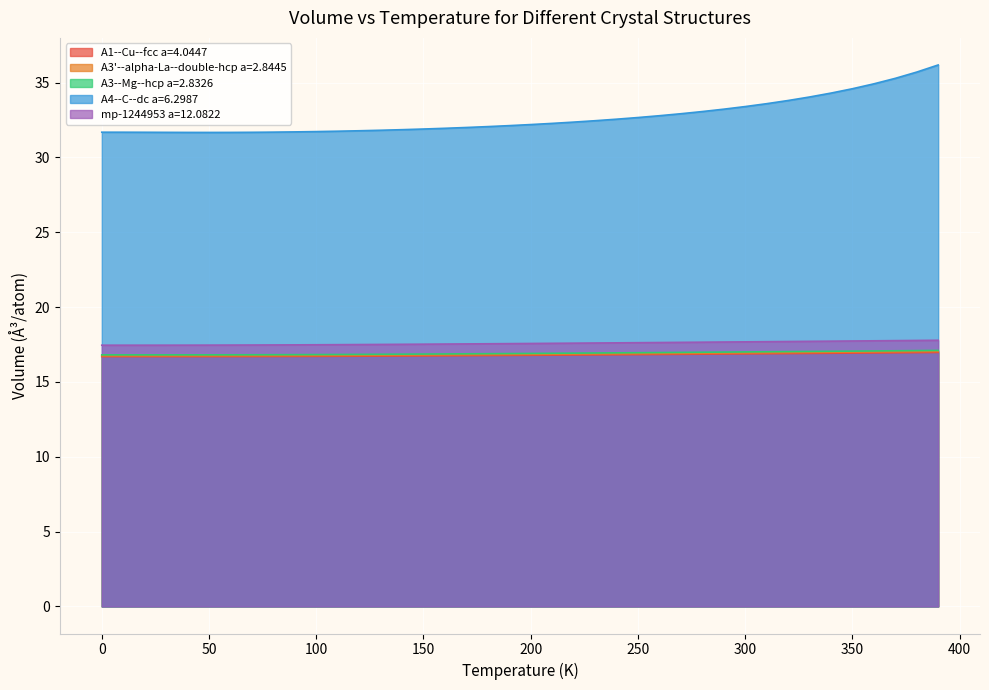

How many lines are shown in the chart?

5